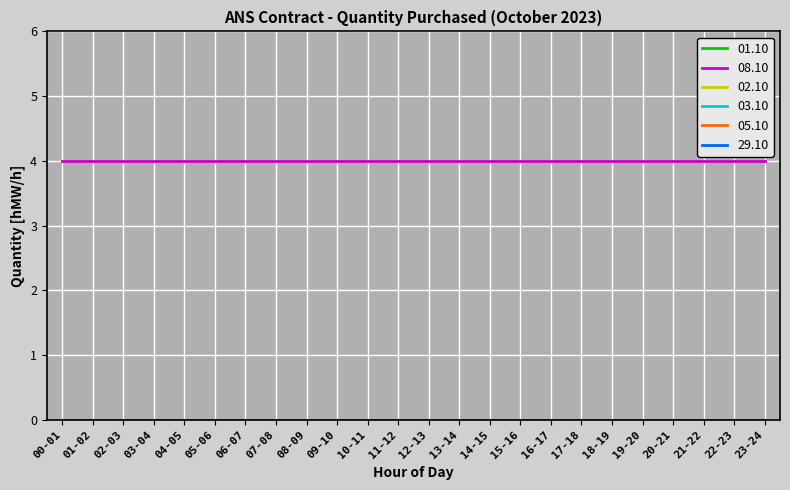

Where is 03.10 nearest to the value 0?

00-01